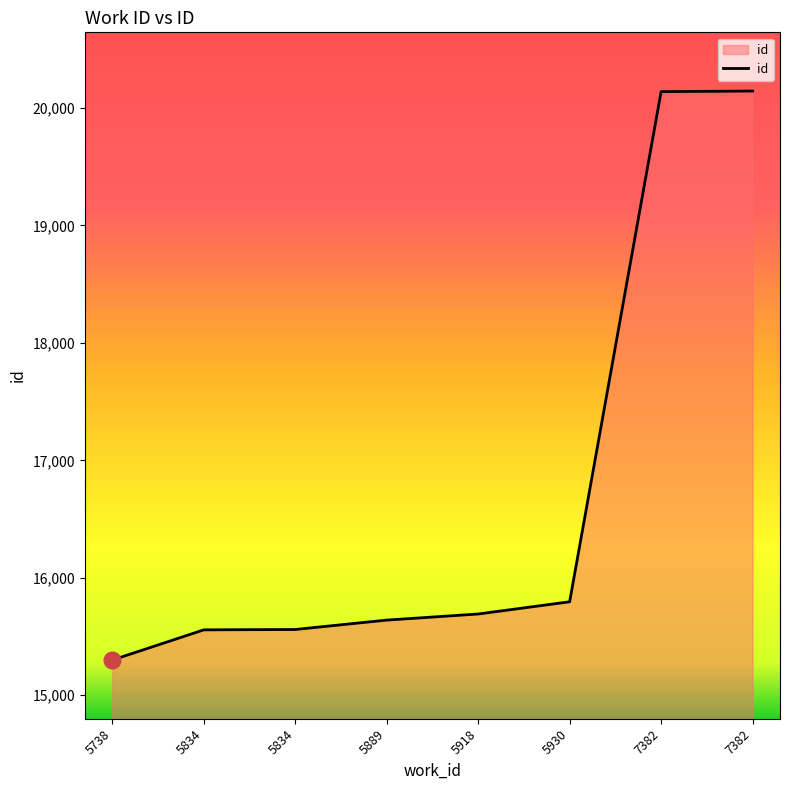

How many lines are shown in the chart?

1